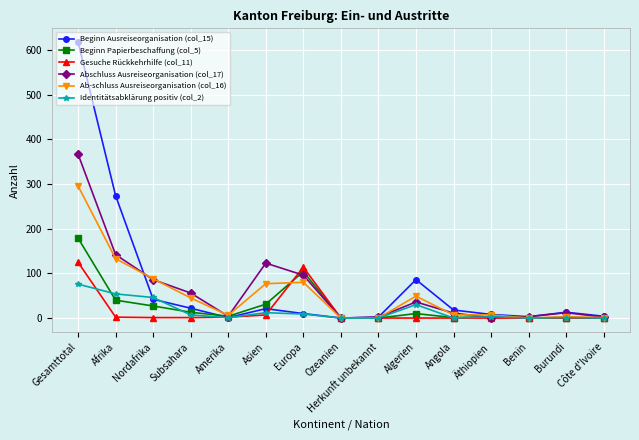

The value of Identitätsabklärung positiv (col_2) at Äthiopien is 3. True or false?

True